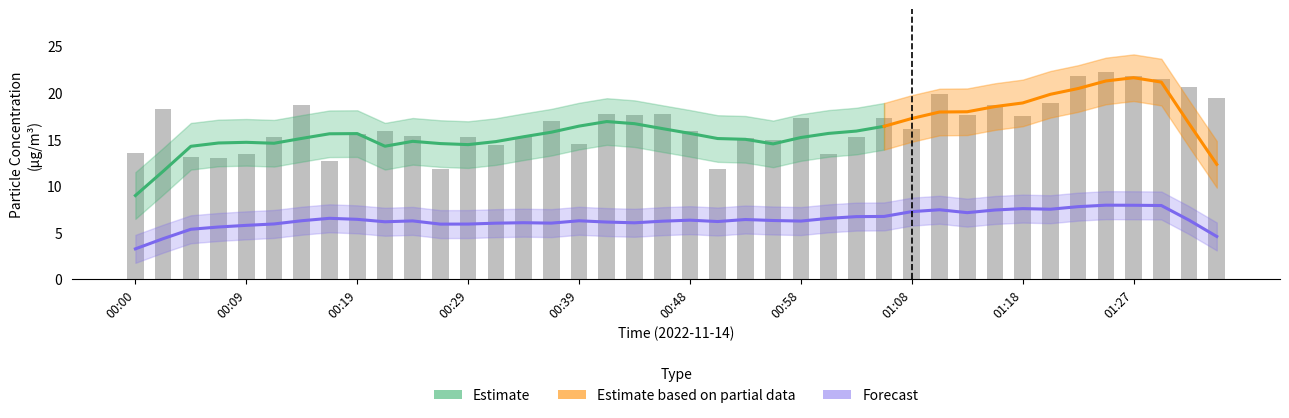

What is the maximum value shown in the chart?

22.3